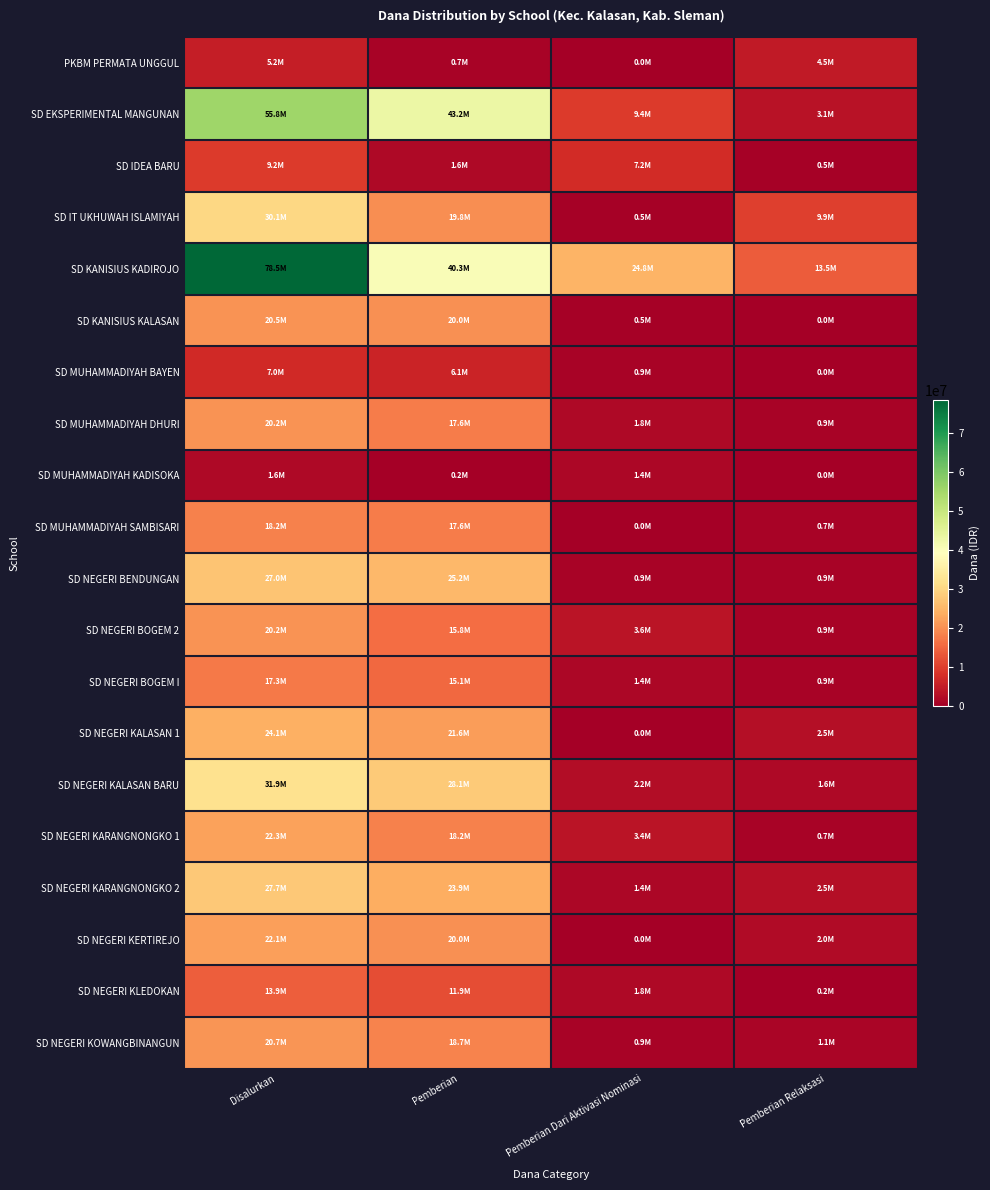

Reading left to right, list all the values displayed in this chart.

PKBM PERMATA UNGGUL: Disalurkan=5175000	Pemberian=675000	Pemberian Dari Aktivasi Nominasi=0	Pemberian Relaksasi=4500000
SD EKSPERIMENTAL MANGUNAN: Disalurkan=55800000	Pemberian=43200000	Pemberian Dari Aktivasi Nominasi=9450000	Pemberian Relaksasi=3150000
SD IDEA BARU: Disalurkan=9225000	Pemberian=1575000	Pemberian Dari Aktivasi Nominasi=7200000	Pemberian Relaksasi=450000
SD IT UKHUWAH ISLAMIYAH: Disalurkan=30150000	Pemberian=19800000	Pemberian Dari Aktivasi Nominasi=450000	Pemberian Relaksasi=9900000
SD KANISIUS KADIROJO: Disalurkan=78525000	Pemberian=40275000	Pemberian Dari Aktivasi Nominasi=24750000	Pemberian Relaksasi=13500000
SD KANISIUS KALASAN: Disalurkan=20475000	Pemberian=20025000	Pemberian Dari Aktivasi Nominasi=450000	Pemberian Relaksasi=0
SD MUHAMMADIYAH BAYEN: Disalurkan=6975000	Pemberian=6075000	Pemberian Dari Aktivasi Nominasi=900000	Pemberian Relaksasi=0
SD MUHAMMADIYAH DHURI: Disalurkan=20250000	Pemberian=17550000	Pemberian Dari Aktivasi Nominasi=1800000	Pemberian Relaksasi=900000
SD MUHAMMADIYAH KADISOKA: Disalurkan=1575000	Pemberian=225000	Pemberian Dari Aktivasi Nominasi=1350000	Pemberian Relaksasi=0
SD MUHAMMADIYAH SAMBISARI: Disalurkan=18225000	Pemberian=17550000	Pemberian Dari Aktivasi Nominasi=0	Pemberian Relaksasi=675000
SD NEGERI BENDUNGAN: Disalurkan=27000000	Pemberian=25200000	Pemberian Dari Aktivasi Nominasi=900000	Pemberian Relaksasi=900000
SD NEGERI BOGEM 2: Disalurkan=20250000	Pemberian=15750000	Pemberian Dari Aktivasi Nominasi=3600000	Pemberian Relaksasi=900000
SD NEGERI BOGEM I: Disalurkan=17325000	Pemberian=15075000	Pemberian Dari Aktivasi Nominasi=1350000	Pemberian Relaksasi=900000
SD NEGERI KALASAN 1: Disalurkan=24075000	Pemberian=21600000	Pemberian Dari Aktivasi Nominasi=0	Pemberian Relaksasi=2475000
SD NEGERI KALASAN BARU: Disalurkan=31950000	Pemberian=28125000	Pemberian Dari Aktivasi Nominasi=2250000	Pemberian Relaksasi=1575000
SD NEGERI KARANGNONGKO 1: Disalurkan=22275000	Pemberian=18225000	Pemberian Dari Aktivasi Nominasi=3375000	Pemberian Relaksasi=675000
SD NEGERI KARANGNONGKO 2: Disalurkan=27675000	Pemberian=23850000	Pemberian Dari Aktivasi Nominasi=1350000	Pemberian Relaksasi=2475000
SD NEGERI KERTIREJO: Disalurkan=22050000	Pemberian=20025000	Pemberian Dari Aktivasi Nominasi=0	Pemberian Relaksasi=2025000
SD NEGERI KLEDOKAN: Disalurkan=13950000	Pemberian=11925000	Pemberian Dari Aktivasi Nominasi=1800000	Pemberian Relaksasi=225000
SD NEGERI KOWANGBINANGUN: Disalurkan=20700000	Pemberian=18675000	Pemberian Dari Aktivasi Nominasi=900000	Pemberian Relaksasi=1125000